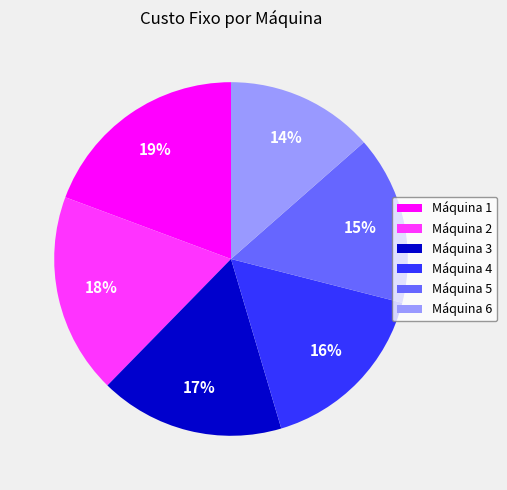

What is the largest slice in the pie chart?

Máquina 1